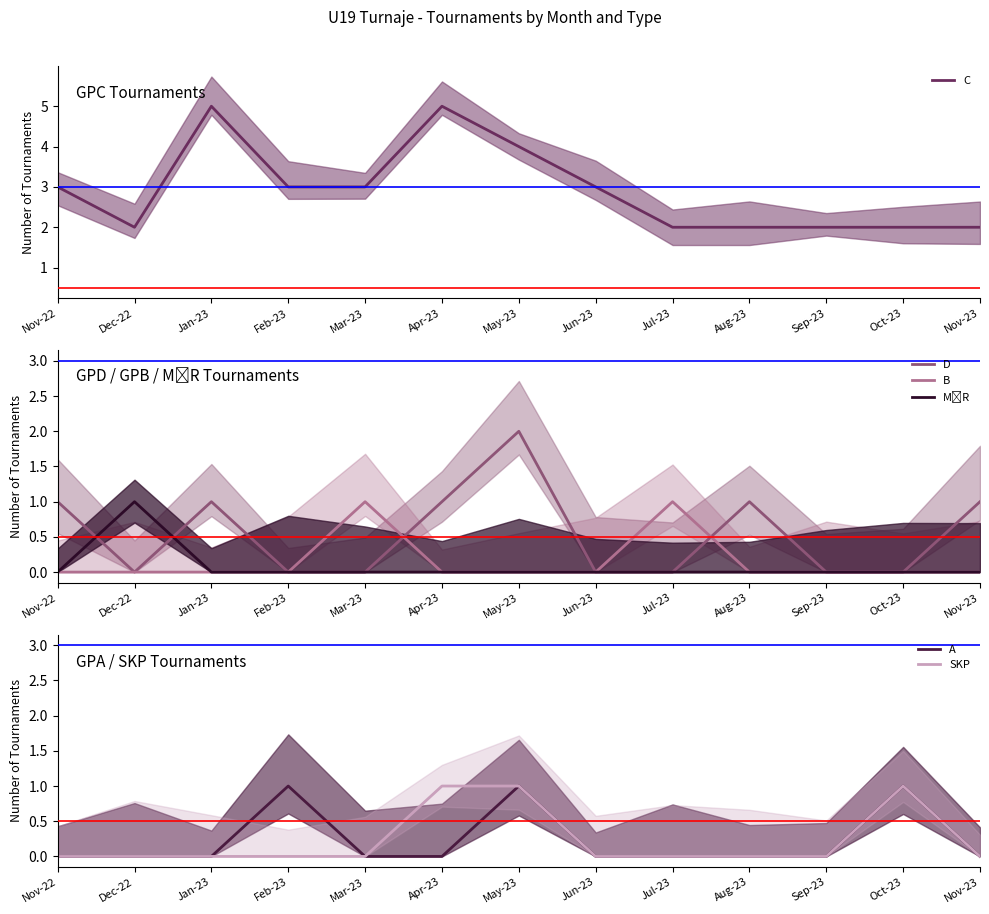

How many lines are shown in the chart?

6